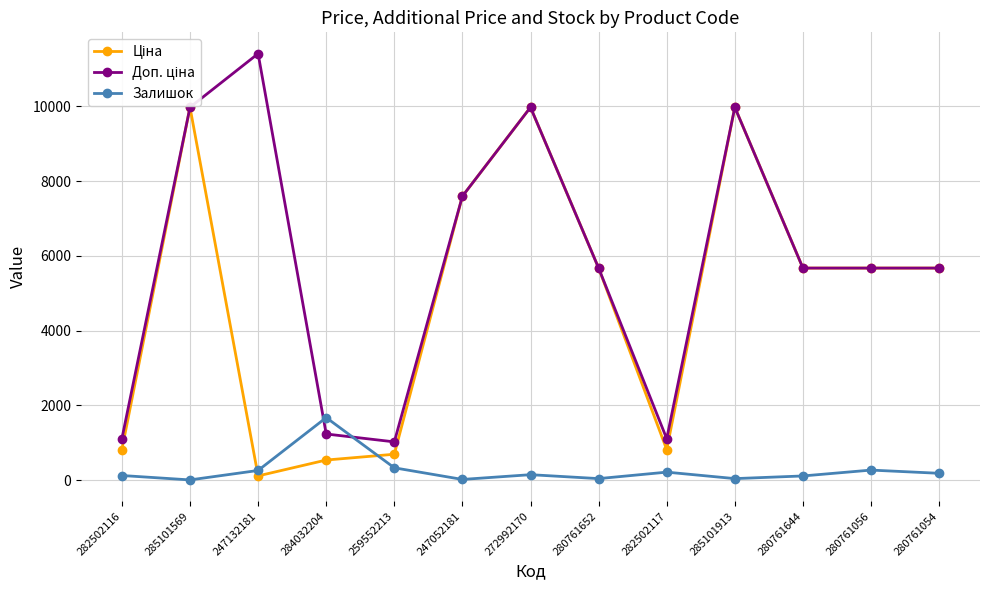

Between which two adjacent categories do Ціна and Залишок first intersect?

285101569 and 247132181